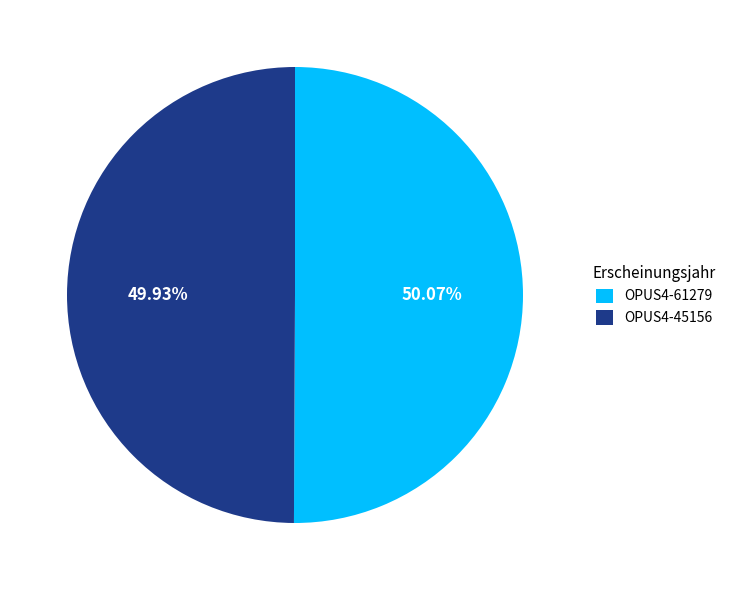

Is there any slice that represents more than half of the pie?

Yes